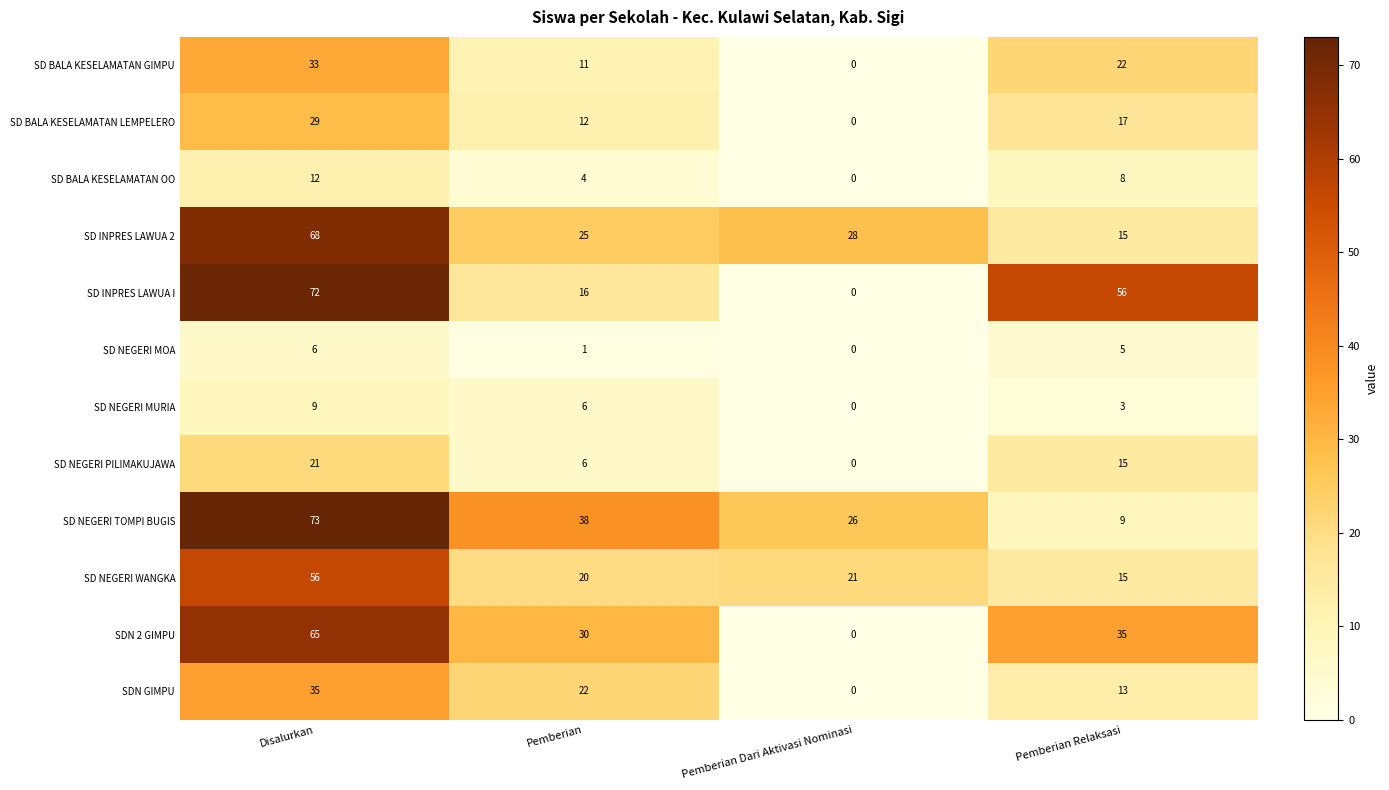

True or false: SD BALA KESELAMATAN GIMPU has a value of 0 at Pemberian Dari Aktivasi Nominasi.

True